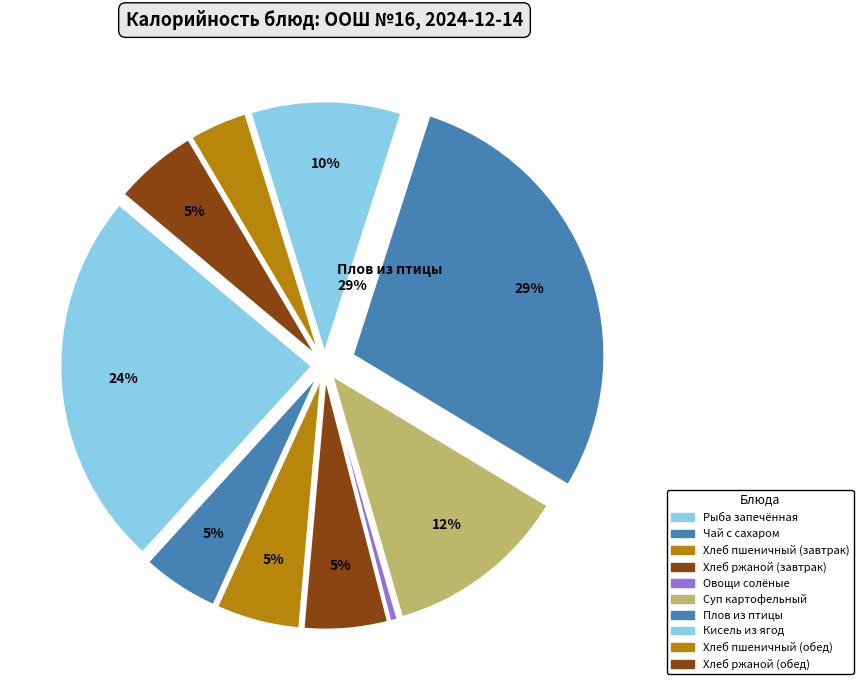

The Чай с сахаром slice represents 5% of the pie. True or false?

True